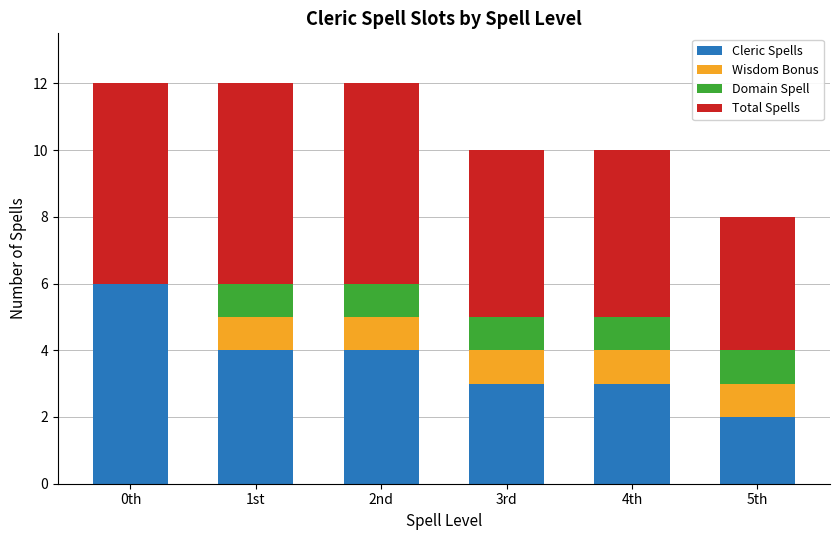

At which label does Cleric Spells reach its peak?

0th